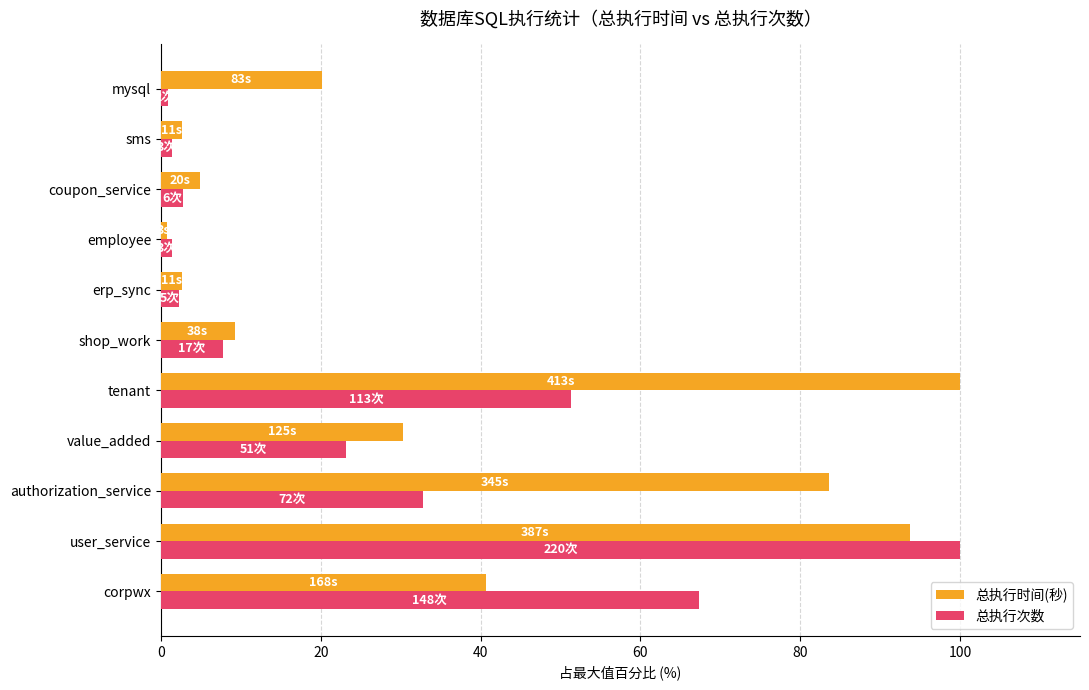

What is the average value of the 总执行时间(秒) series?

35.3